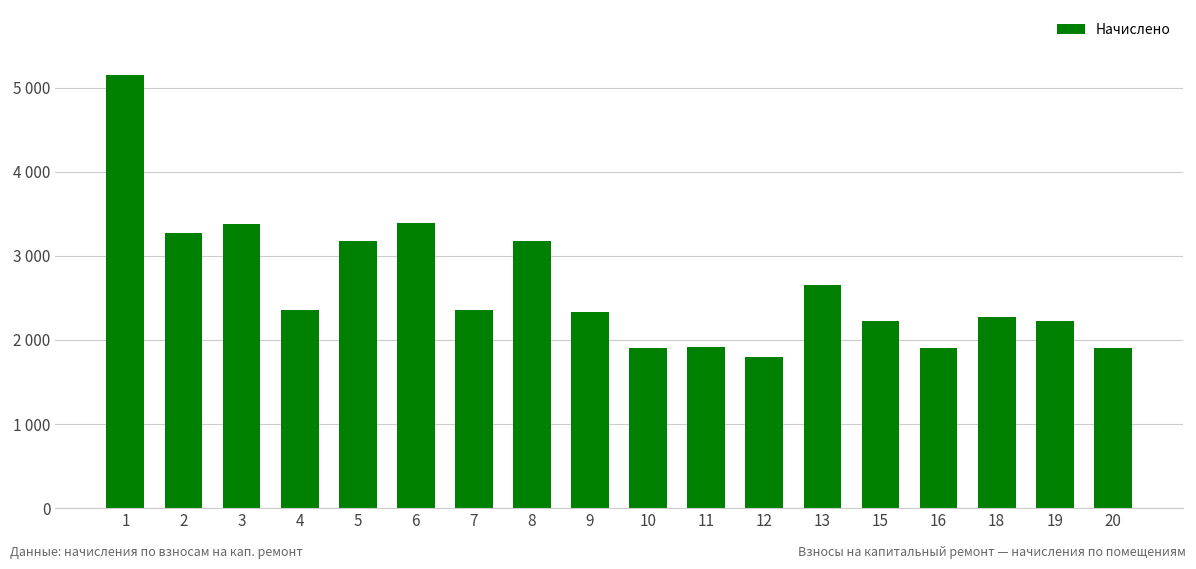

Are the bars horizontal?

No